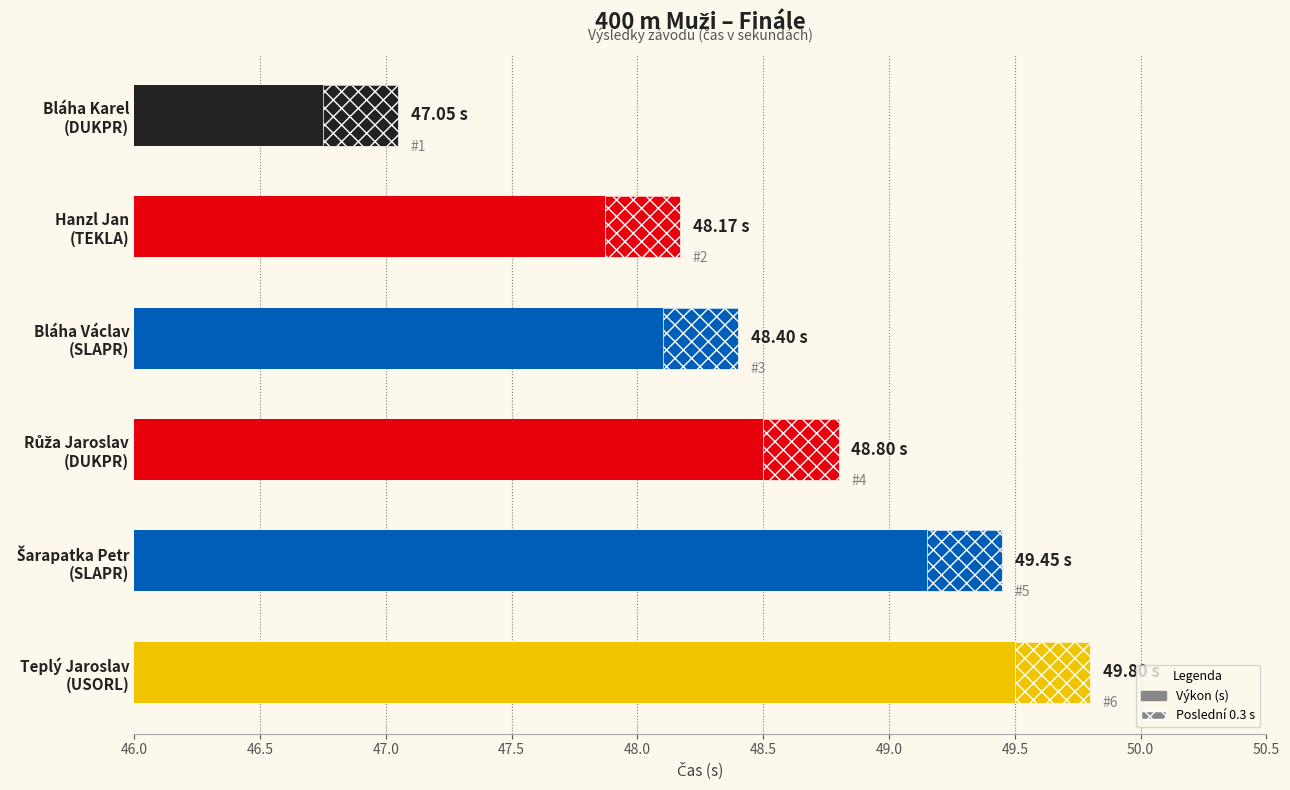

What position from the left is Hanzl Jan (TEKLA)?

2